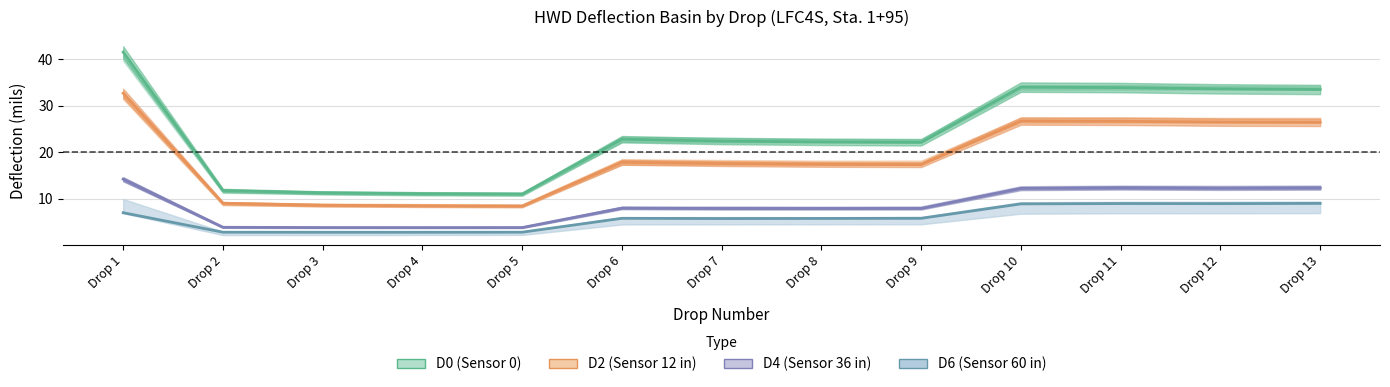

How many lines are shown in the chart?

4